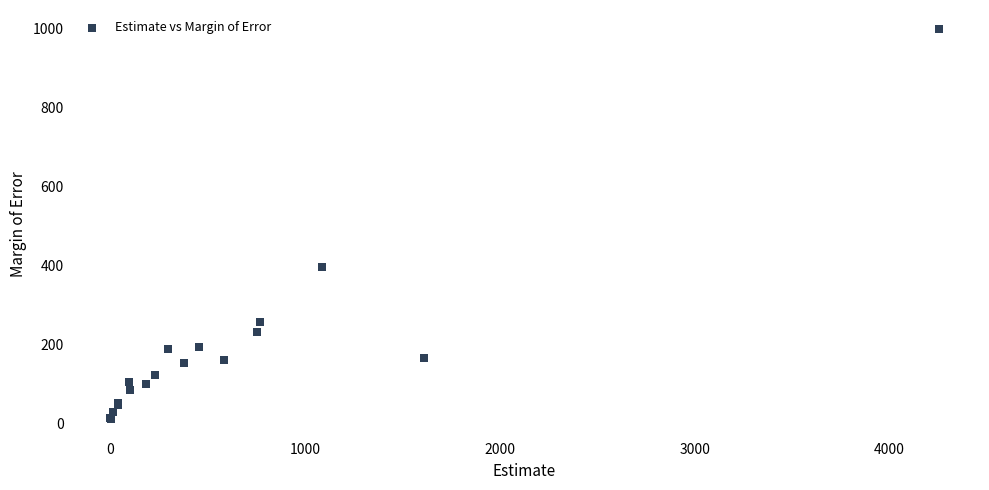

What Y value in the scatter plot is closest to 504?

396